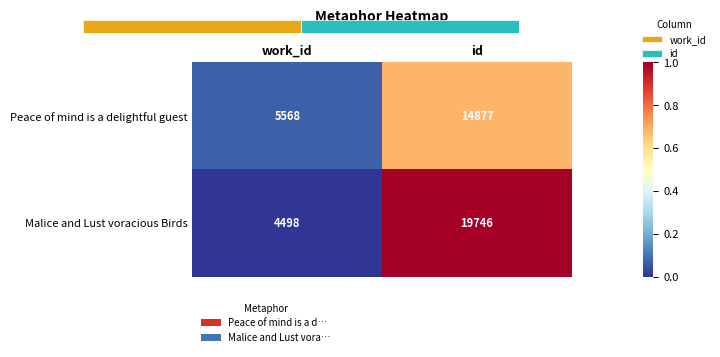

Which has a higher value, id or work_id?

id